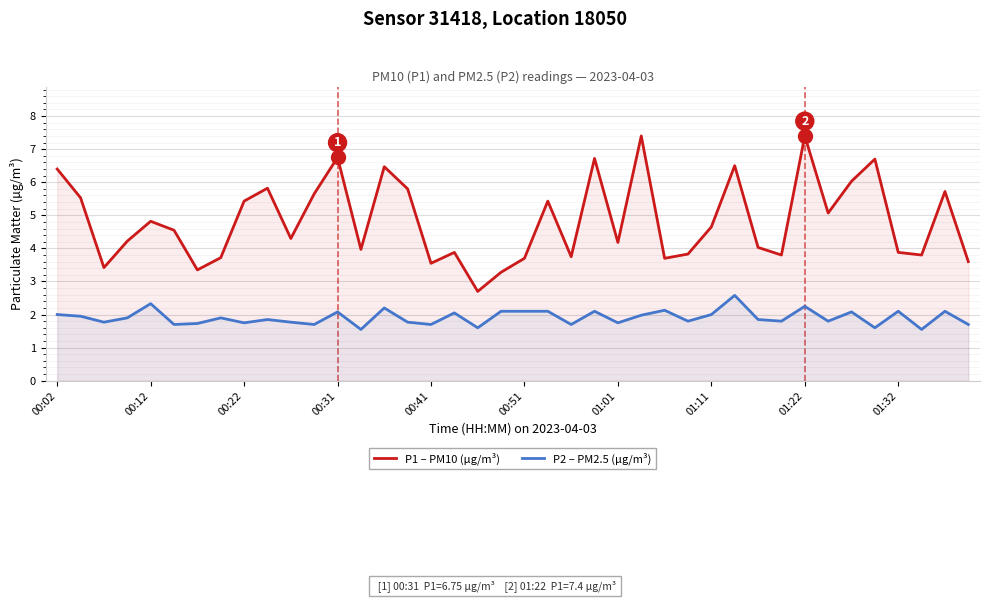

At which category is the sum across all series the highest?

01:22